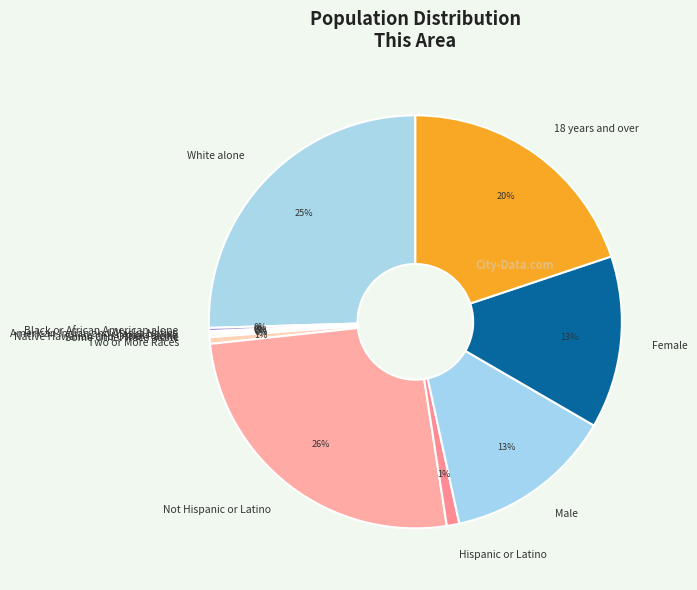

Combined, do Male and Hispanic or Latino account for over 50%?

No